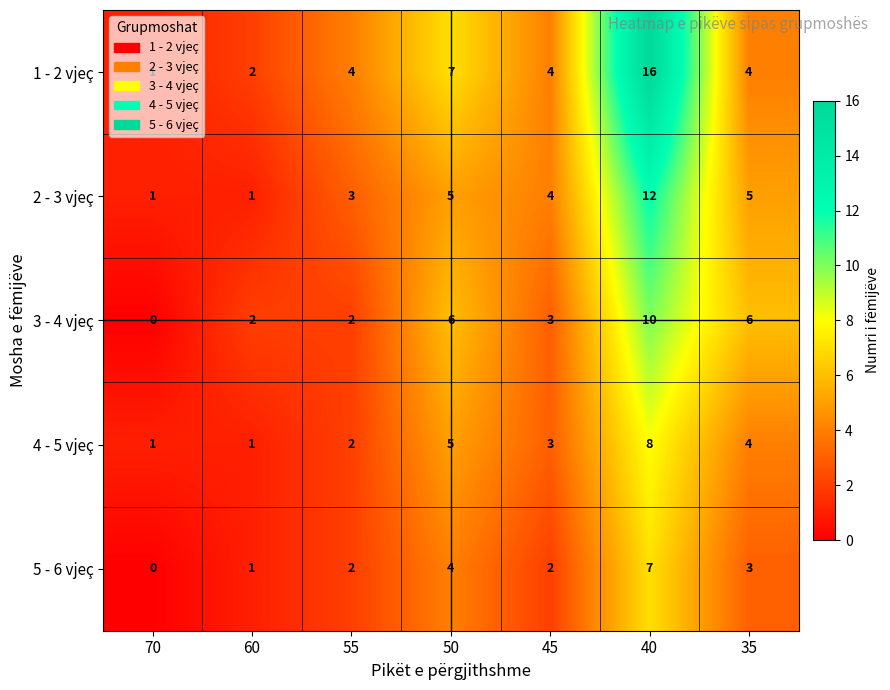

How many distinct data groups are displayed?

5